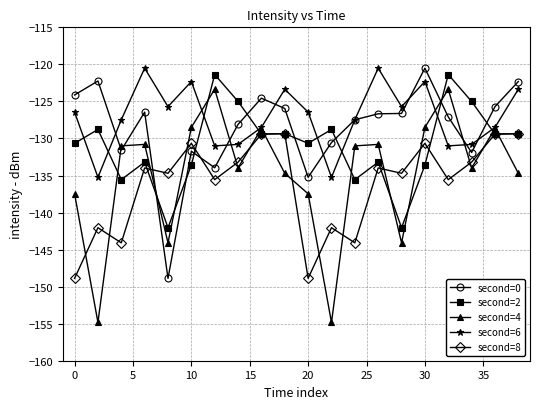

What is the sum of all second=4 values?

-2694.8